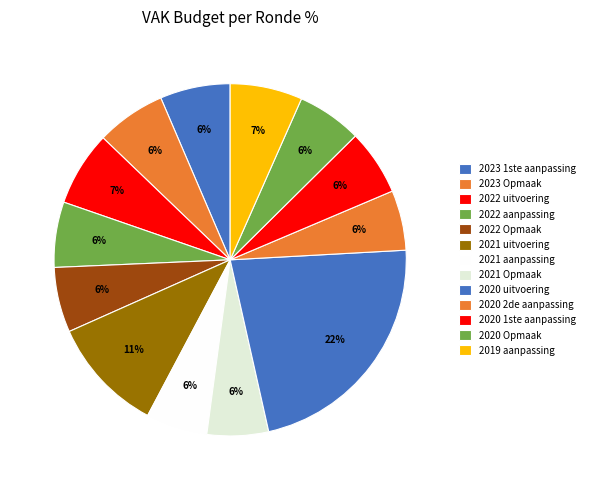

Count the number of slices in the pie.

13